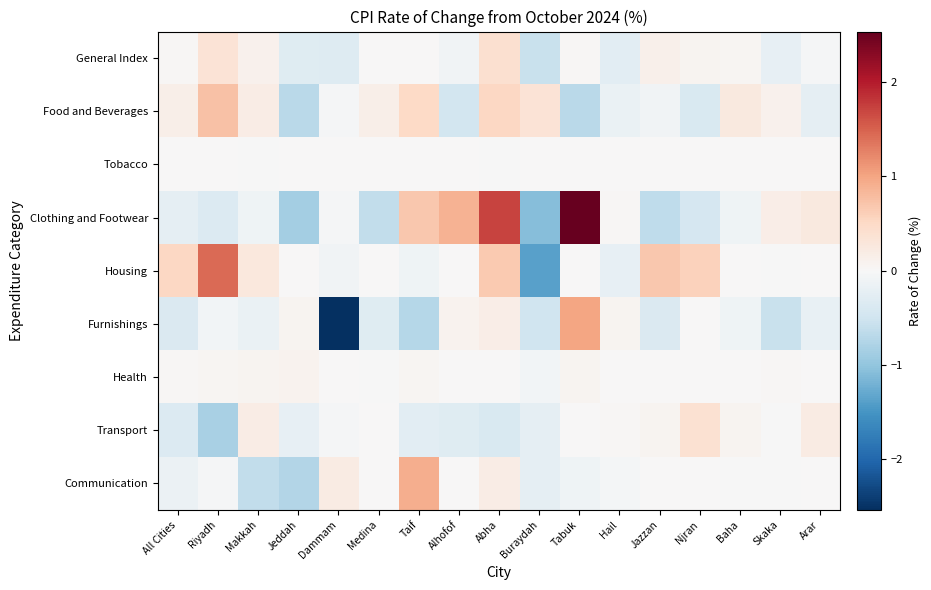

Reading left to right, transcribe all the data shown in this chart.

General Index: All Cities=0.0	Riyadh=0.3	Makkah=0.1	Jeddah=-0.3	Dammam=-0.3	Medina=0.0	Taif=0.0	Alhofof=-0.1	Abha=0.4	Buraydah=-0.6	Tabuk=0.0	Hail=-0.3	Jazzan=0.1	Njran=0.1	Baha=0.1	Skaka=-0.2	Arar=-0.0
Food and Beverages: All Cities=0.1	Riyadh=0.7	Makkah=0.2	Jeddah=-0.7	Dammam=-0.0	Medina=0.1	Taif=0.5	Alhofof=-0.5	Abha=0.5	Buraydah=0.3	Tabuk=-0.7	Hail=-0.2	Jazzan=-0.1	Njran=-0.4	Baha=0.3	Skaka=0.1	Arar=-0.2
Tobacco: All Cities=0.0	Riyadh=0.0	Makkah=-0.0	Jeddah=0.0	Dammam=0.0	Medina=0.0	Taif=0.0	Alhofof=0.0	Abha=-0.0	Buraydah=0.0	Tabuk=0.0	Hail=0.0	Jazzan=0.0	Njran=0.0	Baha=0.0	Skaka=0.0	Arar=0.0
Clothing and Footwear: All Cities=-0.2	Riyadh=-0.4	Makkah=-0.1	Jeddah=-0.9	Dammam=-0.0	Medina=-0.6	Taif=0.7	Alhofof=0.9	Abha=1.7	Buraydah=-1.1	Tabuk=2.5	Hail=0.0	Jazzan=-0.6	Njran=-0.4	Baha=-0.1	Skaka=0.2	Arar=0.2
Housing: All Cities=0.5	Riyadh=1.4	Makkah=0.3	Jeddah=0.0	Dammam=-0.1	Medina=0.0	Taif=-0.1	Alhofof=0.0	Abha=0.7	Buraydah=-1.4	Tabuk=0.0	Hail=-0.2	Jazzan=0.7	Njran=0.6	Baha=0.0	Skaka=-0.0	Arar=0.0
Furnishings: All Cities=-0.4	Riyadh=-0.1	Makkah=-0.2	Jeddah=0.1	Dammam=-2.5	Medina=-0.3	Taif=-0.7	Alhofof=0.1	Abha=0.2	Buraydah=-0.5	Tabuk=1.0	Hail=0.1	Jazzan=-0.4	Njran=0.0	Baha=-0.1	Skaka=-0.6	Arar=-0.2
Health: All Cities=0.0	Riyadh=0.1	Makkah=0.1	Jeddah=0.1	Dammam=0.0	Medina=-0.0	Taif=0.0	Alhofof=0.0	Abha=0.0	Buraydah=-0.1	Tabuk=0.1	Hail=0.0	Jazzan=0.0	Njran=0.0	Baha=0.0	Skaka=0.0	Arar=0.0
Transport: All Cities=-0.3	Riyadh=-0.8	Makkah=0.2	Jeddah=-0.2	Dammam=-0.0	Medina=0.0	Taif=-0.3	Alhofof=-0.3	Abha=-0.4	Buraydah=-0.2	Tabuk=0.0	Hail=0.0	Jazzan=0.1	Njran=0.4	Baha=0.1	Skaka=-0.0	Arar=0.2
Communication: All Cities=-0.1	Riyadh=-0.0	Makkah=-0.6	Jeddah=-0.7	Dammam=0.2	Medina=0.0	Taif=0.9	Alhofof=0.0	Abha=0.2	Buraydah=-0.2	Tabuk=-0.1	Hail=-0.1	Jazzan=0.0	Njran=0.0	Baha=-0.0	Skaka=-0.0	Arar=0.0